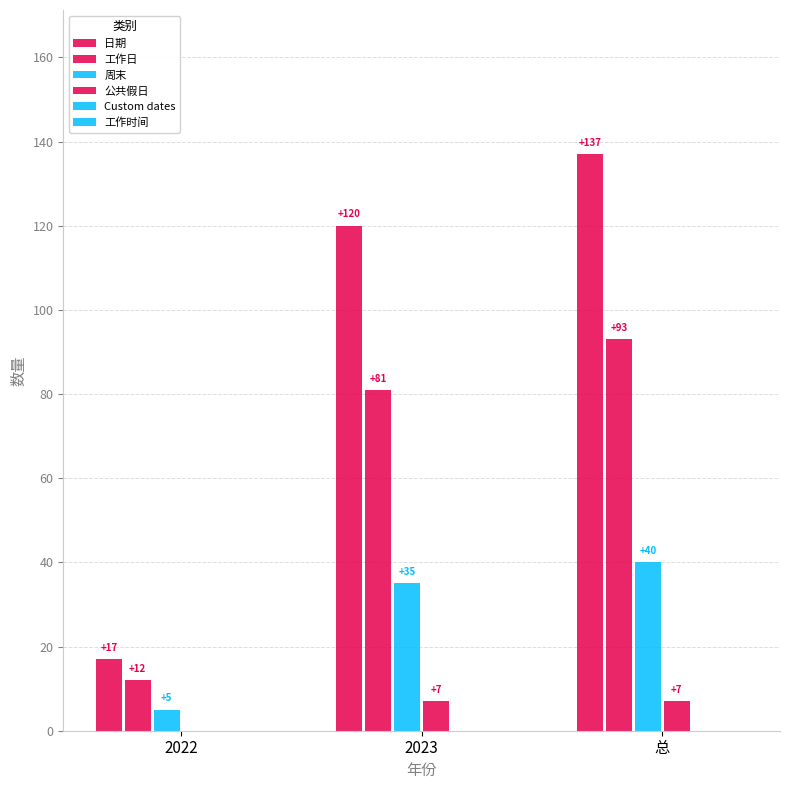

Count the number of categories in the chart.

3